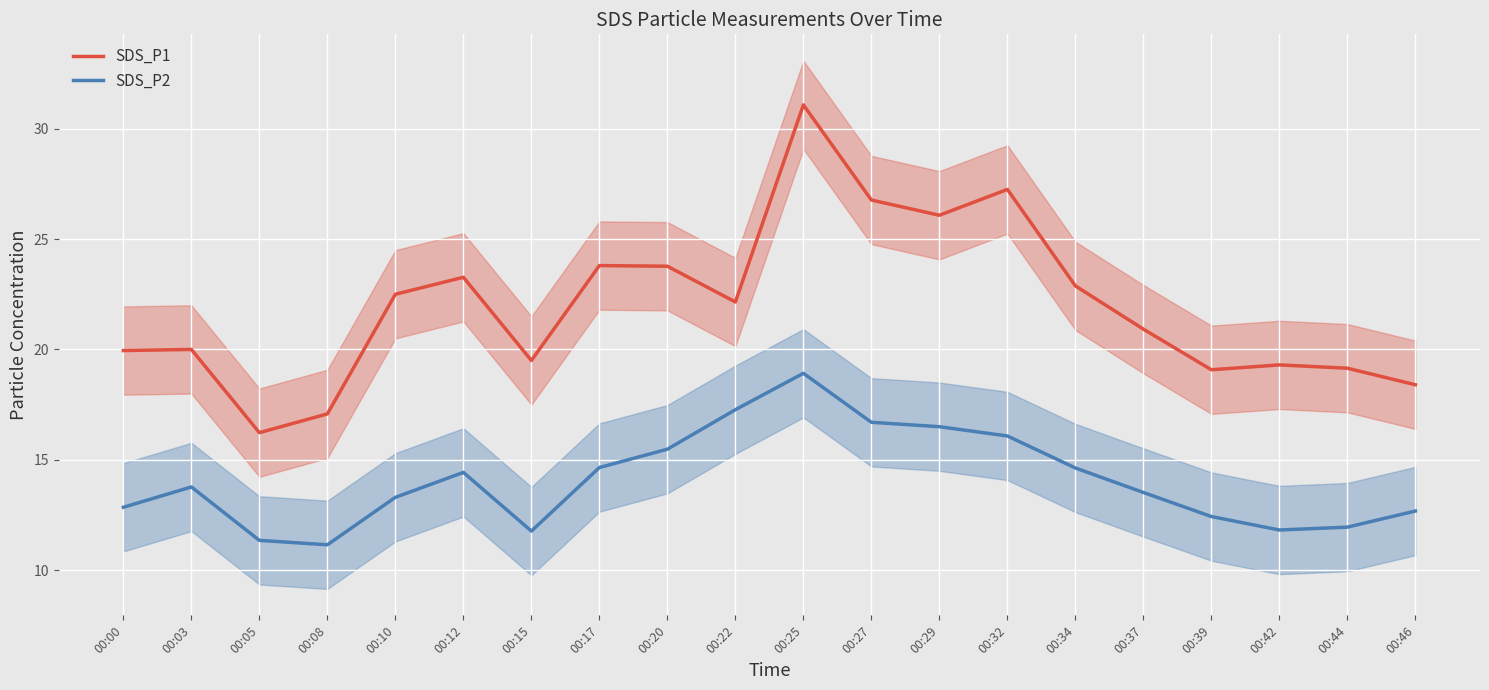

Reading left to right, what are all the values shown in this chart?

SDS_P1: 00:00=19.9	00:03=20.0	00:05=16.2	00:08=17.1	00:10=22.5	00:12=23.3	00:15=19.5	00:17=23.8	00:20=23.8	00:22=22.1	00:25=31.1	00:27=26.8	00:29=26.1	00:32=27.2	00:34=22.9	00:37=20.9	00:39=19.1	00:42=19.3	00:44=19.1	00:46=18.4
SDS_P2: 00:00=12.8	00:03=13.8	00:05=11.3	00:08=11.2	00:10=13.3	00:12=14.4	00:15=11.8	00:17=14.7	00:20=15.5	00:22=17.3	00:25=18.9	00:27=16.7	00:29=16.5	00:32=16.1	00:34=14.6	00:37=13.5	00:39=12.4	00:42=11.8	00:44=11.9	00:46=12.7